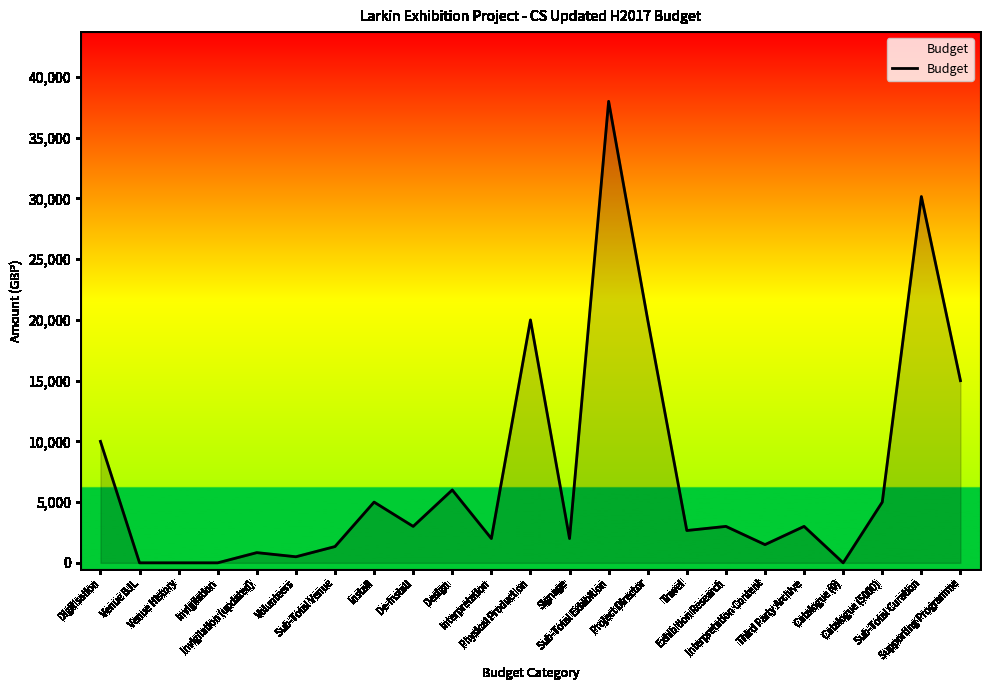

What is the maximum value shown in the chart?

38000